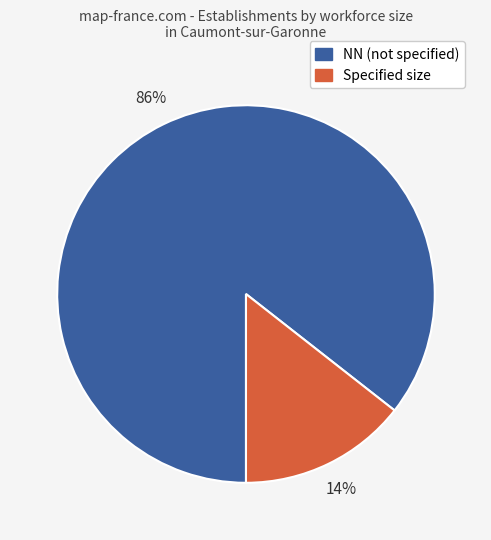

Which has a higher value, Specified size or NN (not specified)?

NN (not specified)